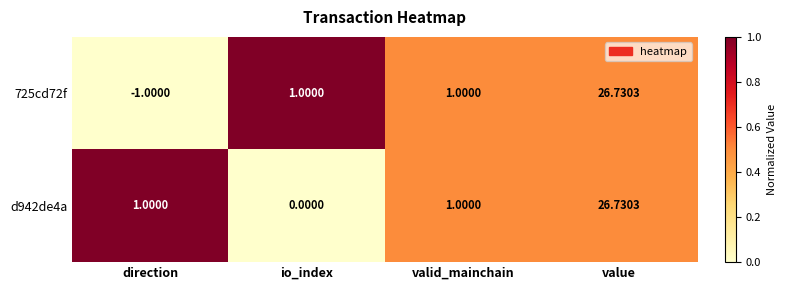

Is the value of 725cd72f at direction greater than the value of d942de4a at value?

No